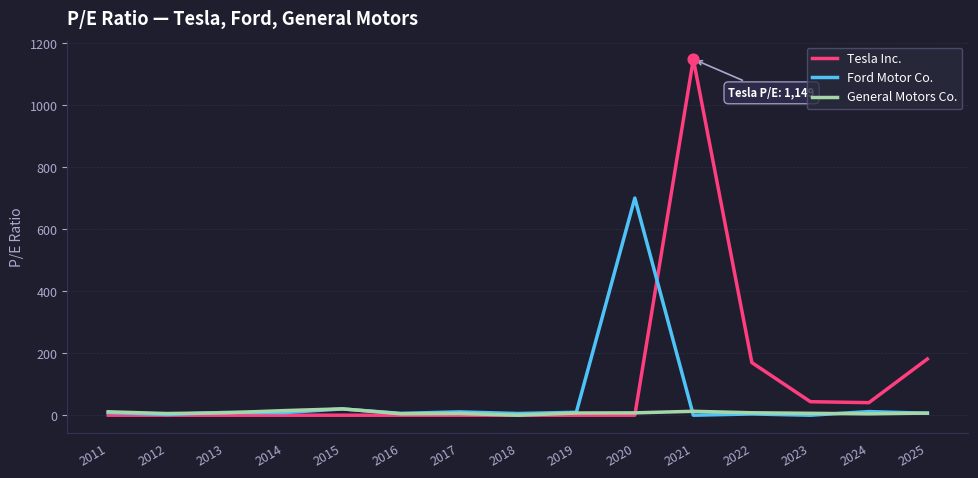

Which series has the widest spread of values?

Tesla Inc.